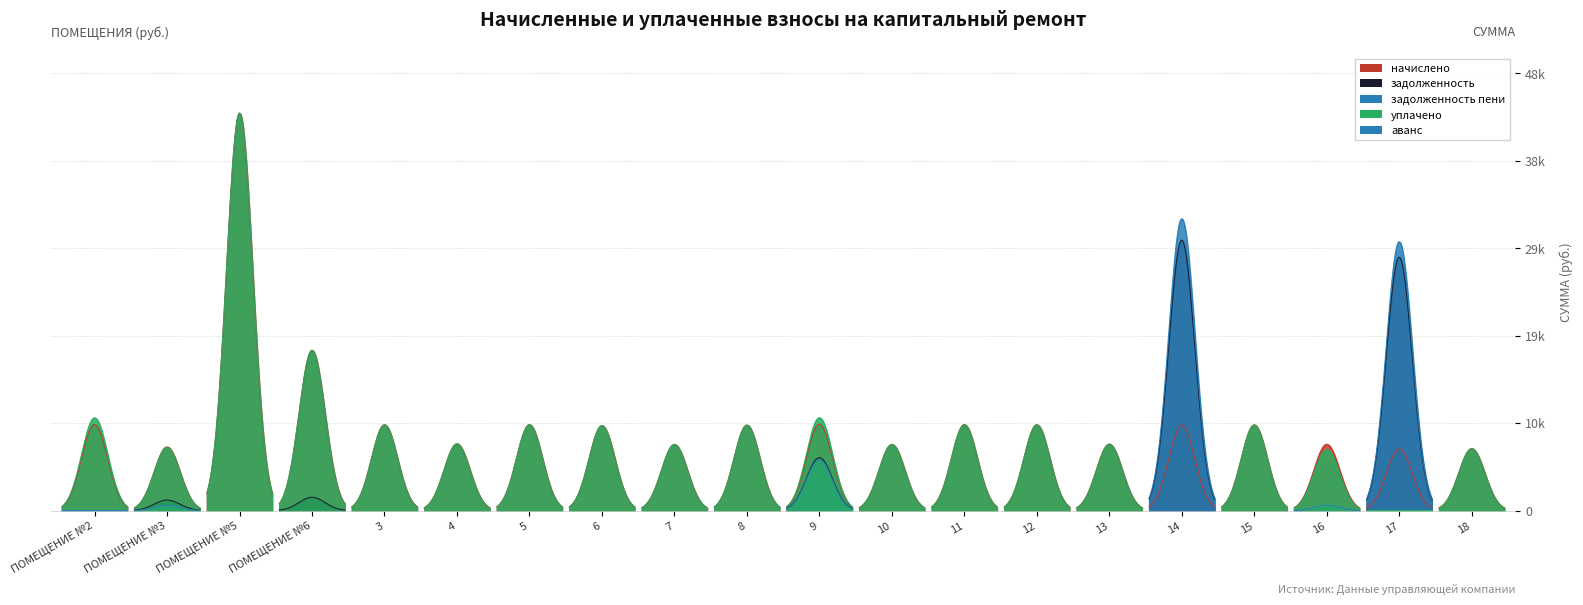

Which series ends up on top after the final intersection of задолженность and уплачено?

уплачено